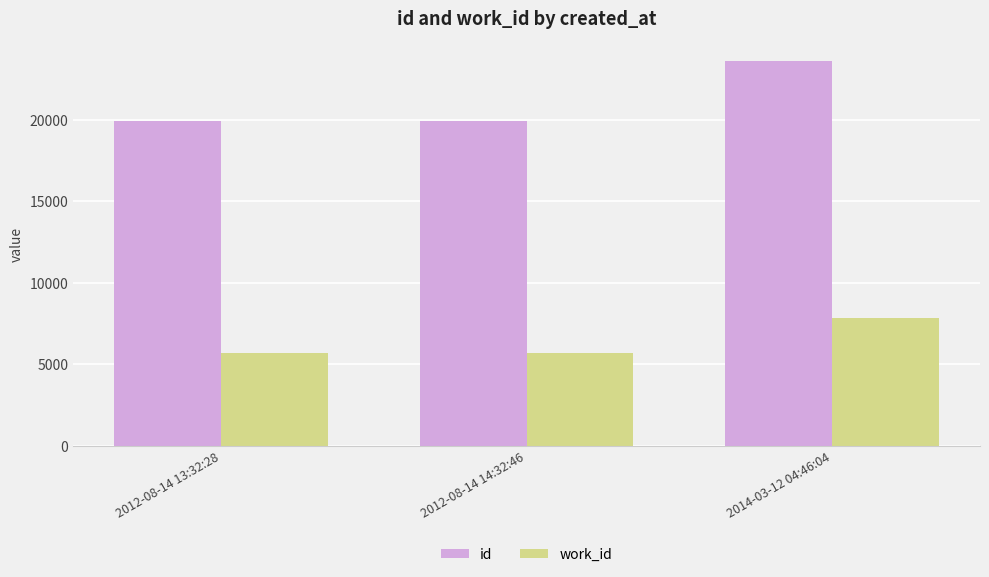

How many categories are shown in the chart?

3